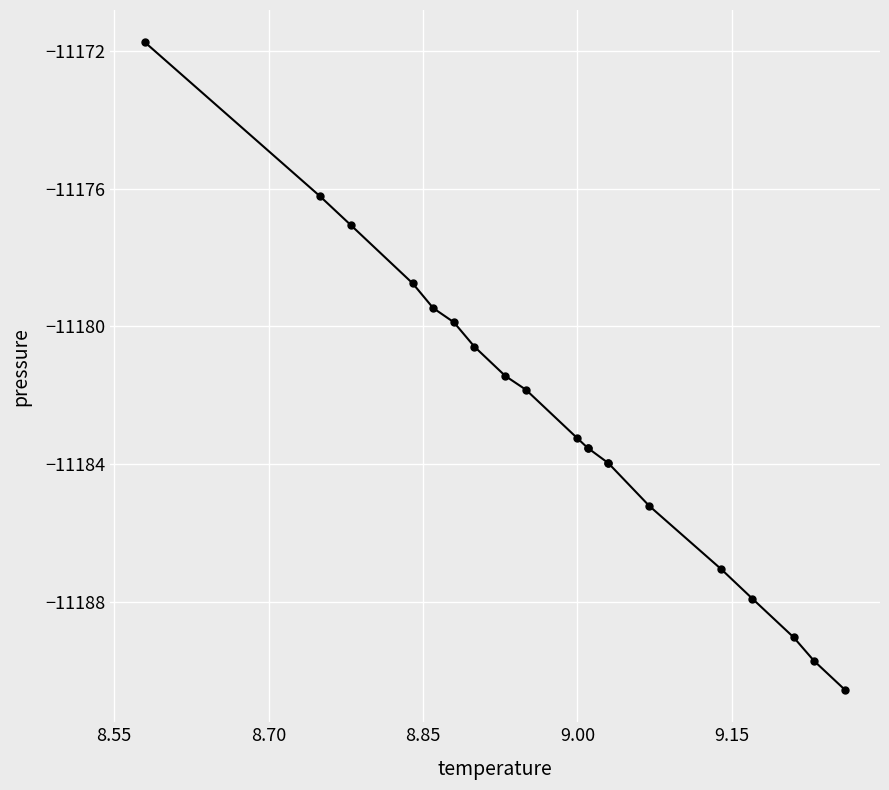

Does the chart display data point markers on the line(s)?

Yes